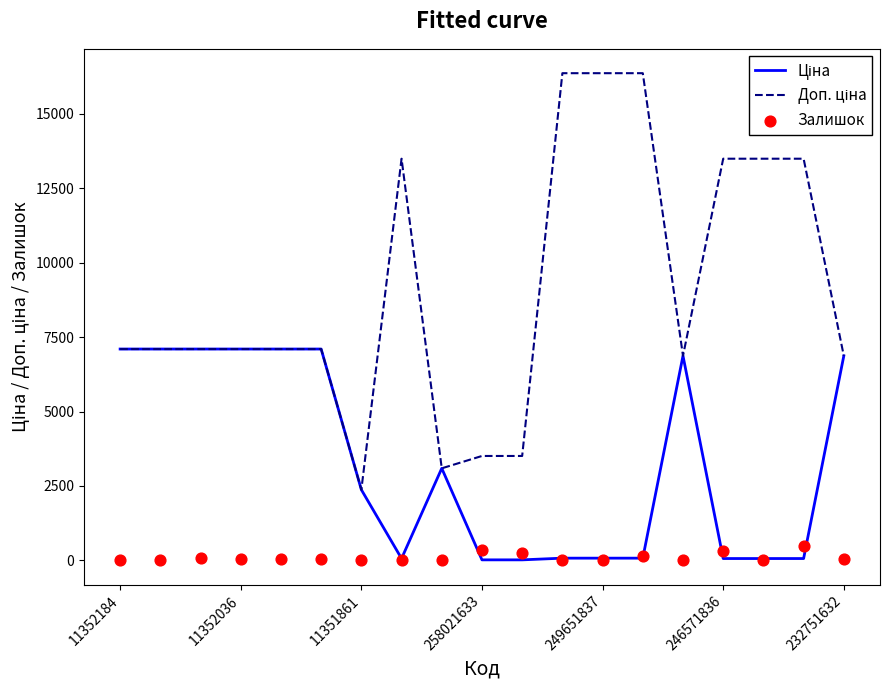

At how many categories does at least one series exceed 8224?

7